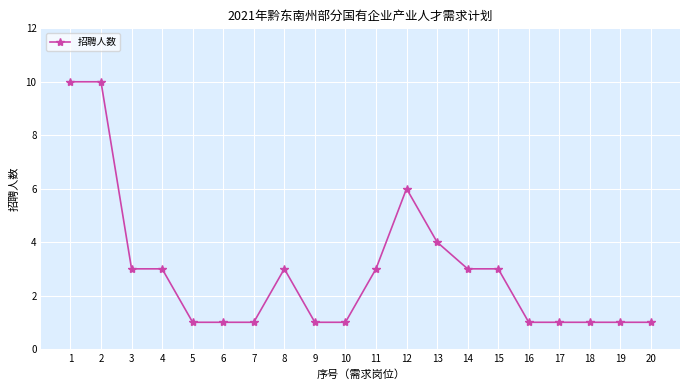

What is the value of the 13th point from the left?

4